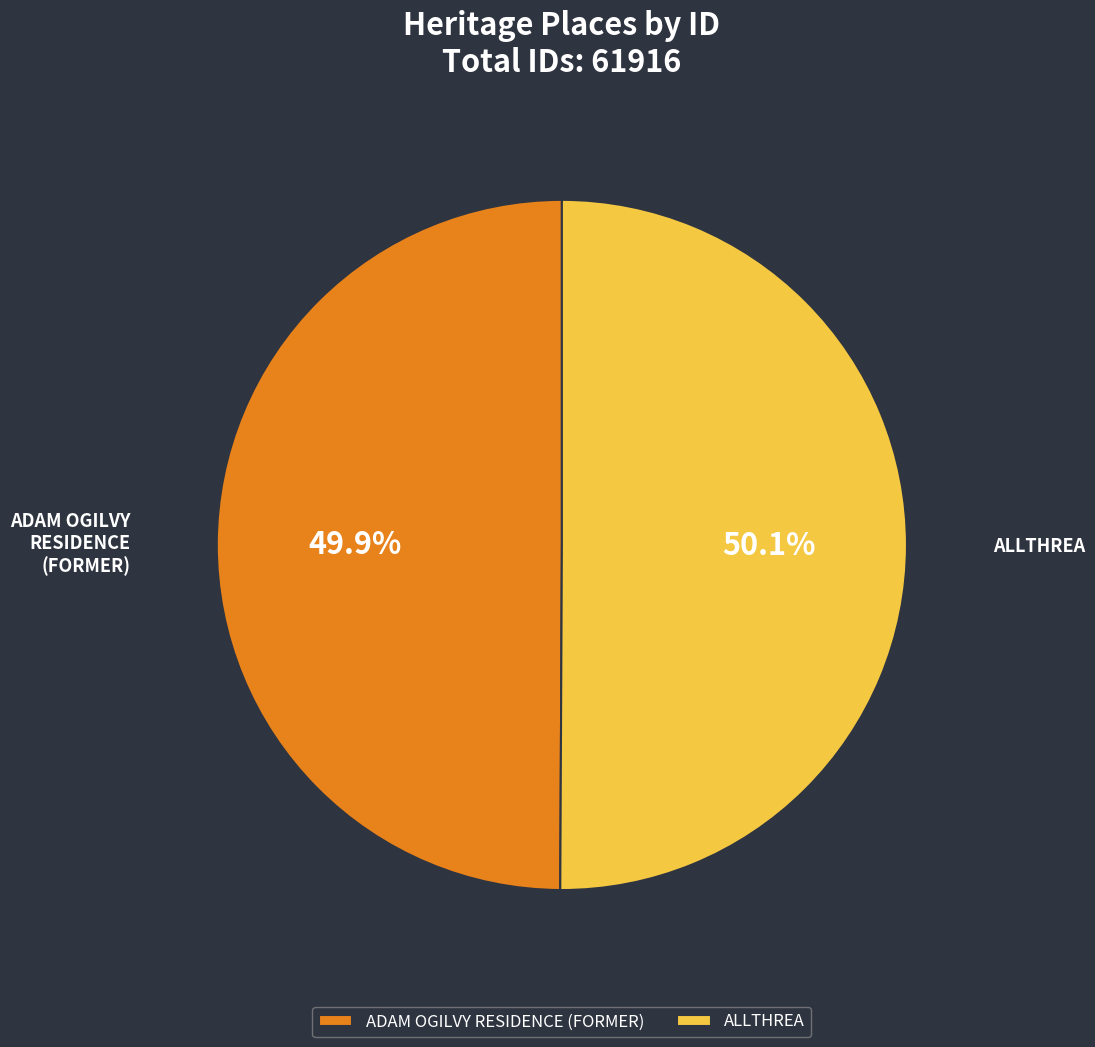

Is it true that ALLTHREA is 50% of the pie?

True